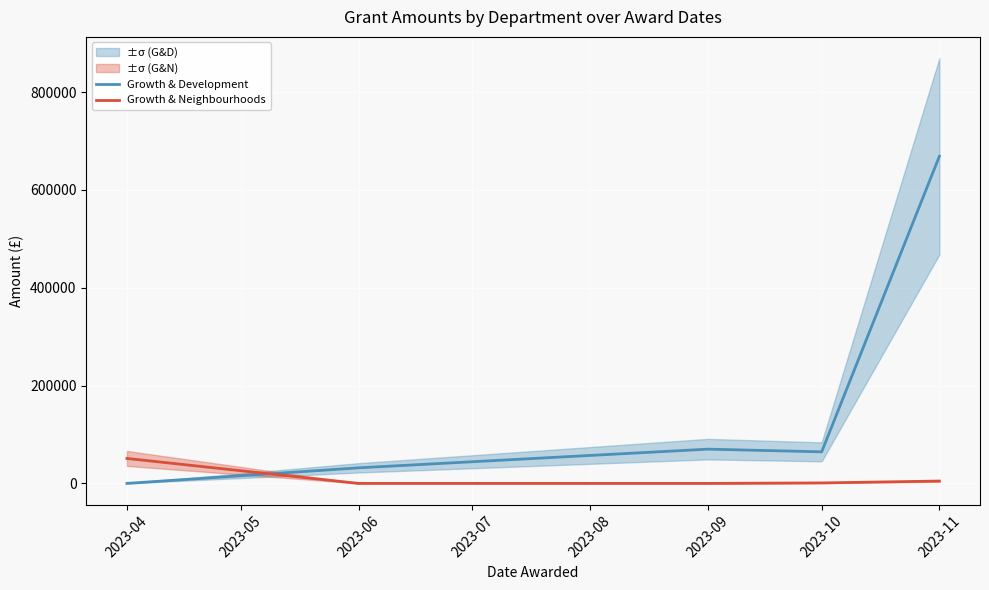

Rank the series by their average value, from highest to lowest.

Growth & Development, Growth & Neighbourhoods